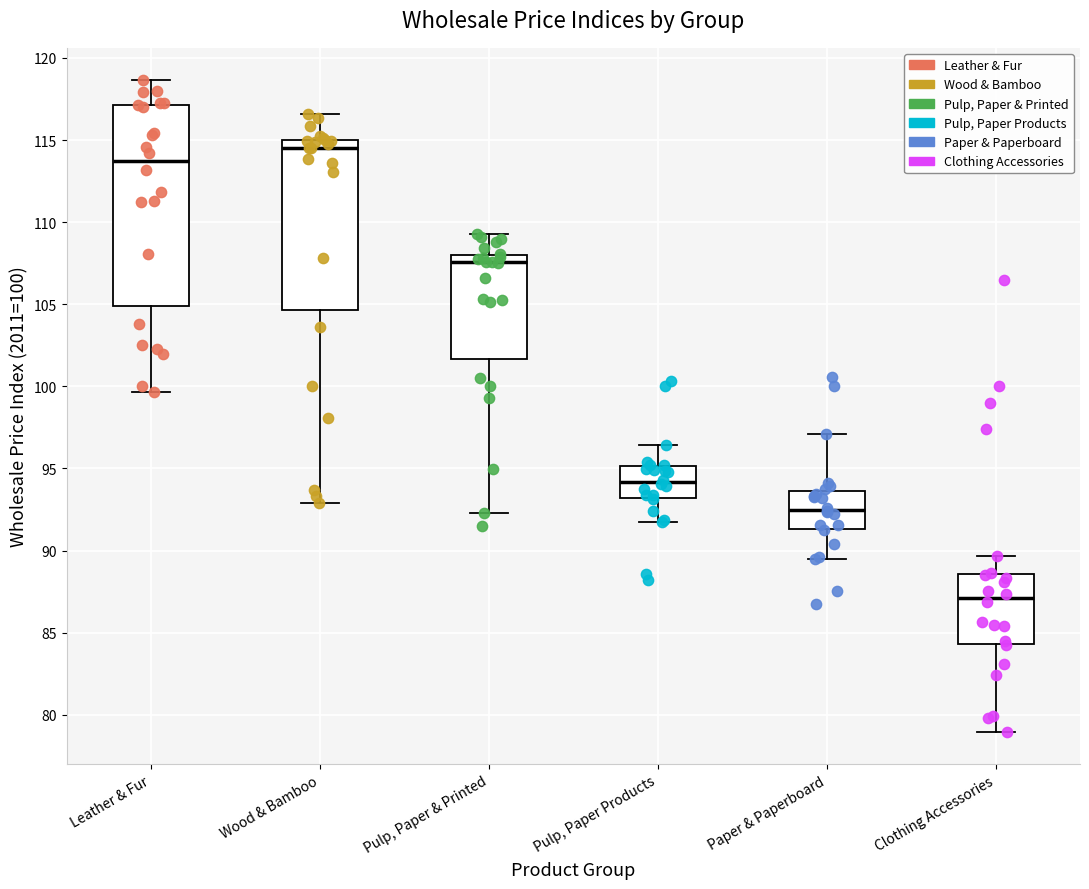

Reading left to right, read every box against the y-axis: the position of its median line, the range the box covers, and the ends of its whiskers. The values are not printed on the chart, so give them approximately, as read against the axis.

Leather & Fur: median 113.5, box 105.0 to 117.0, whiskers 99.5 to 118.5
Wood & Bamboo: median 114.5, box 104.5 to 115.0, whiskers 93.0 to 116.5
Pulp, Paper & Printed: median 107.5, box 101.5 to 108.0, whiskers 92.5 to 109.5
Pulp, Paper Products: median 94.0, box 93.0 to 95.0, whiskers 91.5 to 96.5
Paper & Paperboard: median 92.5, box 91.5 to 93.5, whiskers 89.5 to 97.0
Clothing Accessories: median 87.0, box 84.5 to 88.5, whiskers 79.0 to 89.5